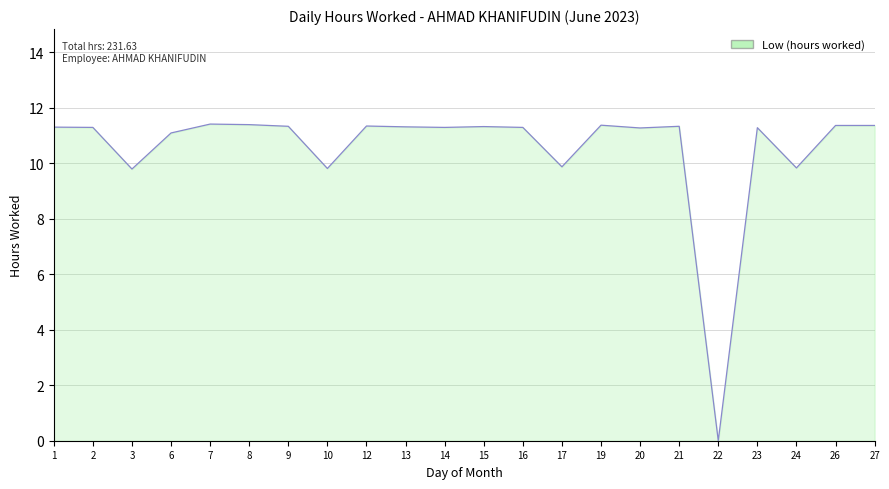

Is it true that the value at 23 is 7.4?

False